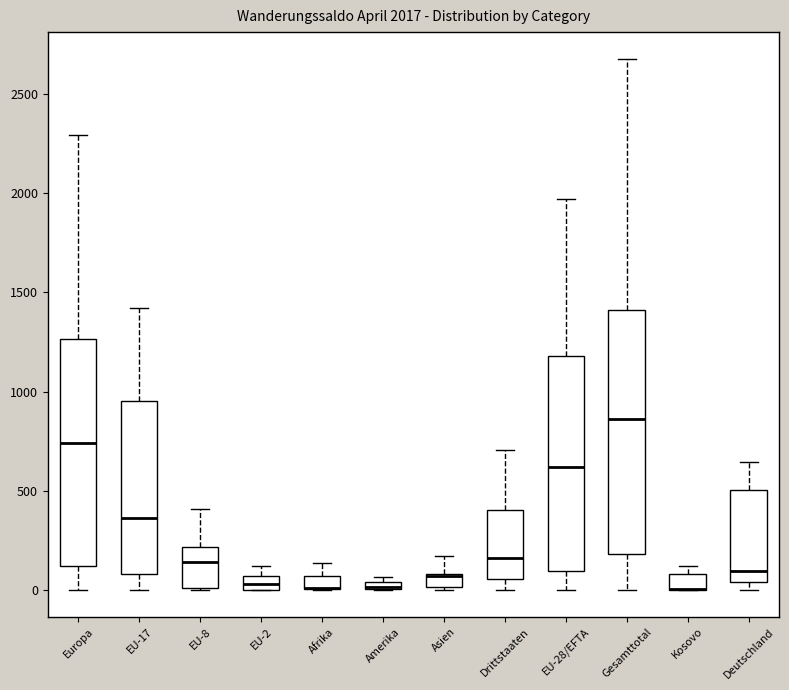

Comparing the boxes themselves (not the whiskers), which one is the tallest?

Gesamttotal